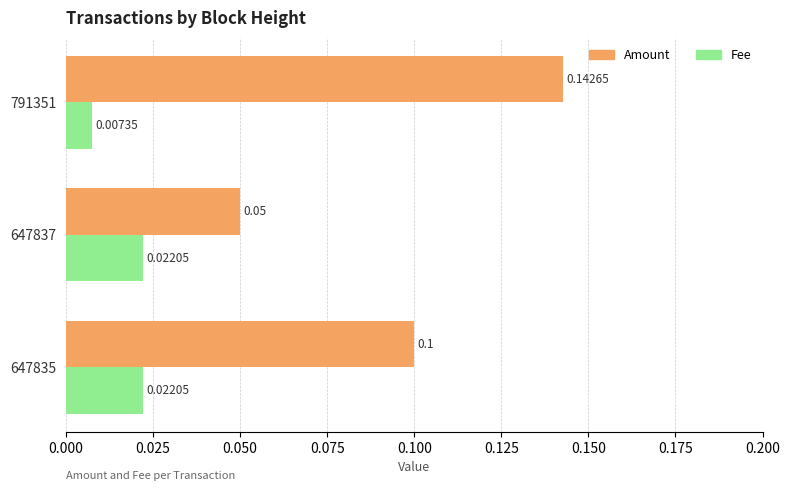

Which series has the largest range (max minus min)?

Amount